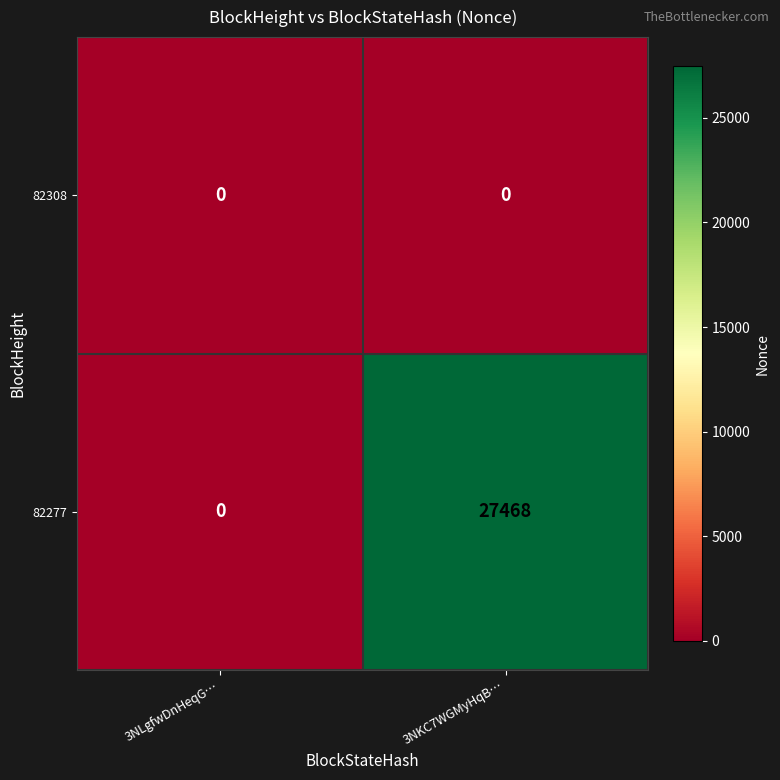

Which category has the highest value in the 82277 series?

3NKC7WGMyHqB…